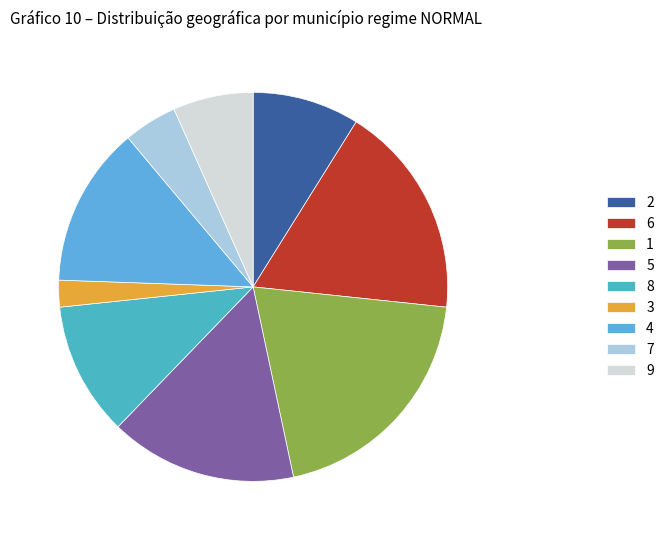

Which slice is the largest?

1